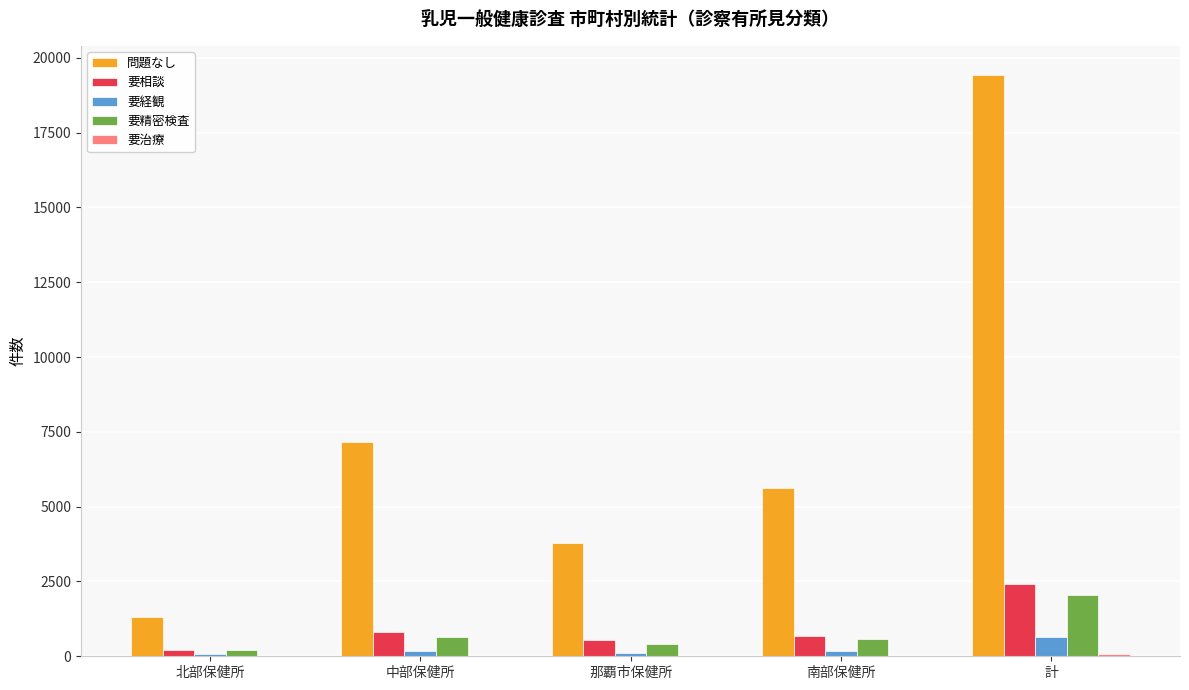

The value of 問題なし at 那覇市保健所 is 5694. True or false?

False